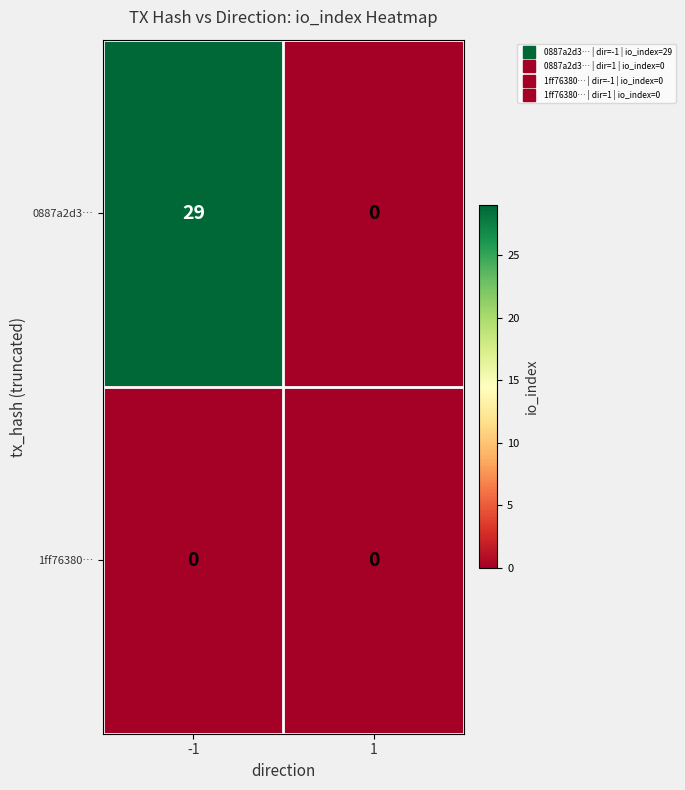

Which series has the largest range (max minus min)?

0887a2d3…